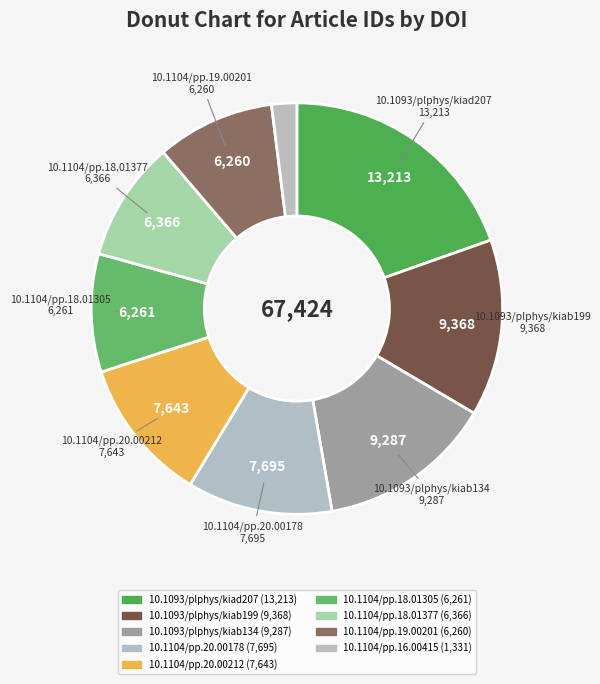

To the nearest percent, what is the average slice percentage?

11%